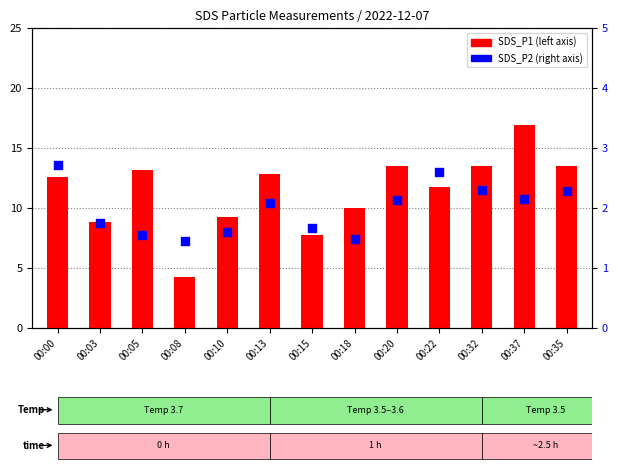

Which series has the largest Y range (max minus min)?

SDS_P1